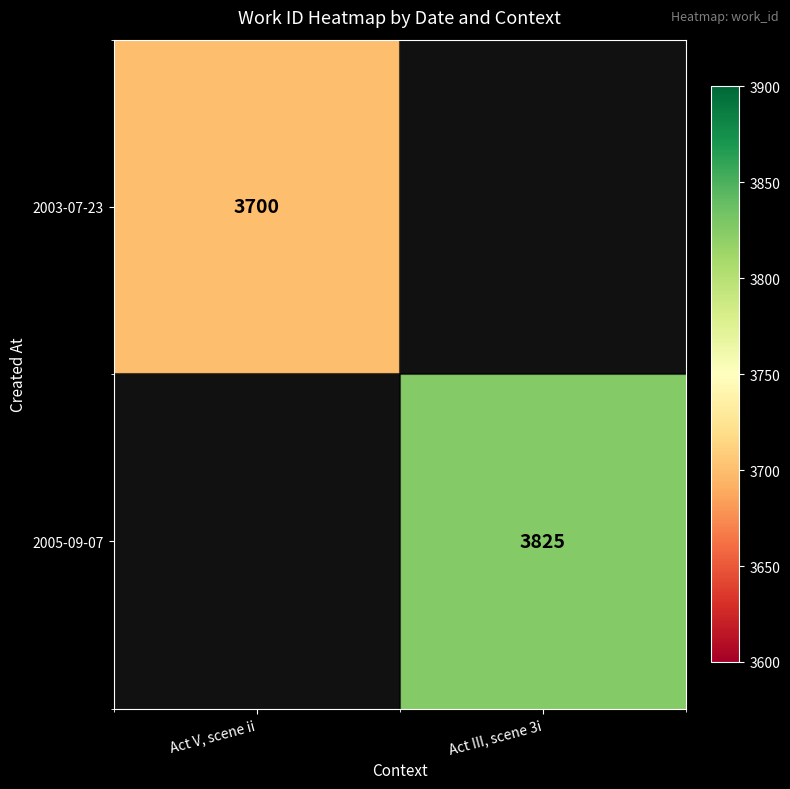

The value of 2005-09-07 at Act III, scene 3i is 3825. True or false?

True